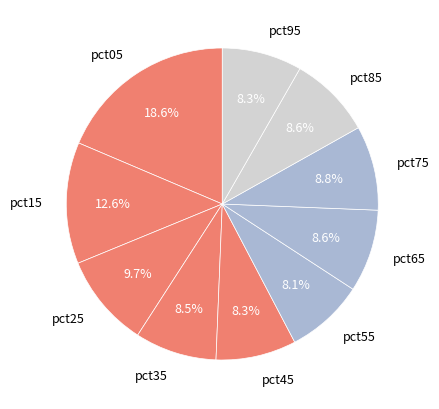

What is the ratio of the value at pct25 to the value at pct65?

1.1